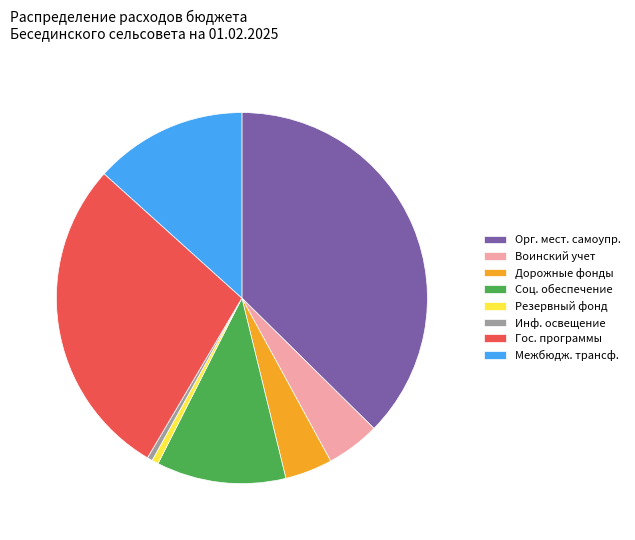

What is the largest slice in the pie chart?

Орг. мест. самоупр.